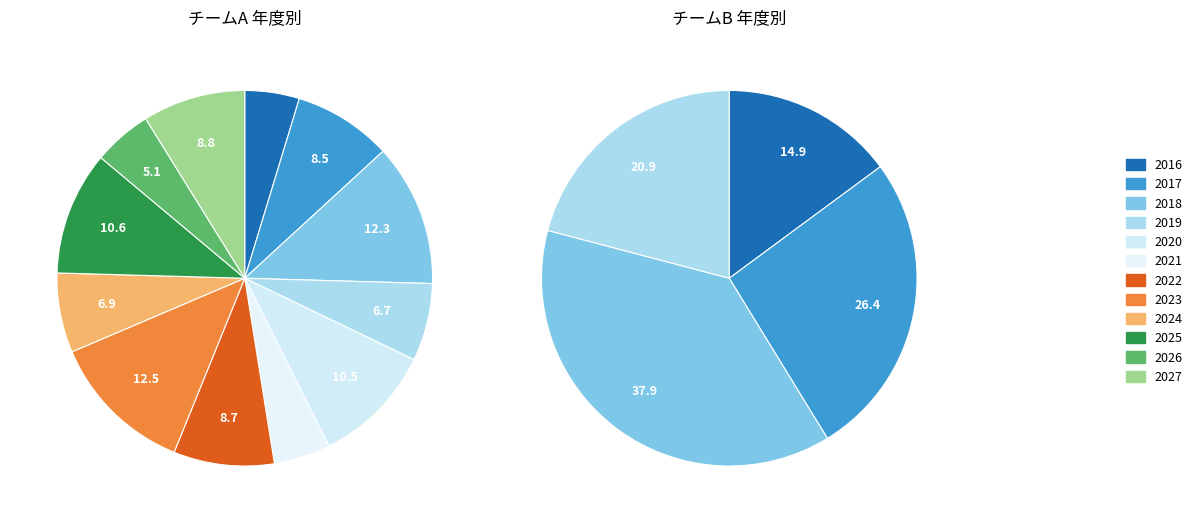

Which category has the biggest portion of the pie?

2023